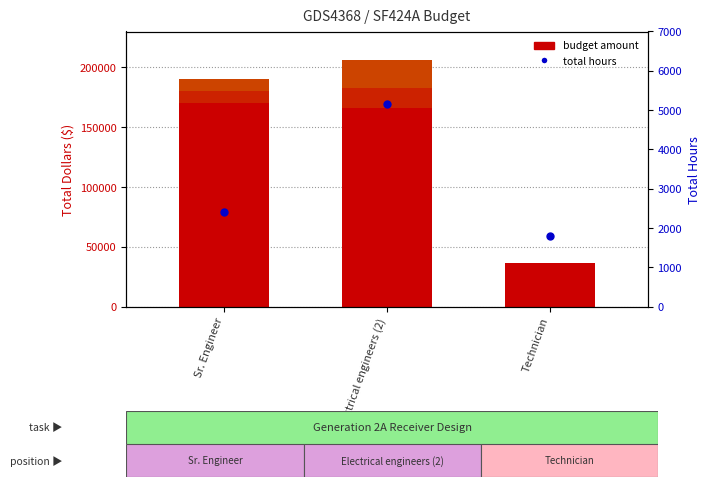

At how many categories does at least one series exceed 62126?

2